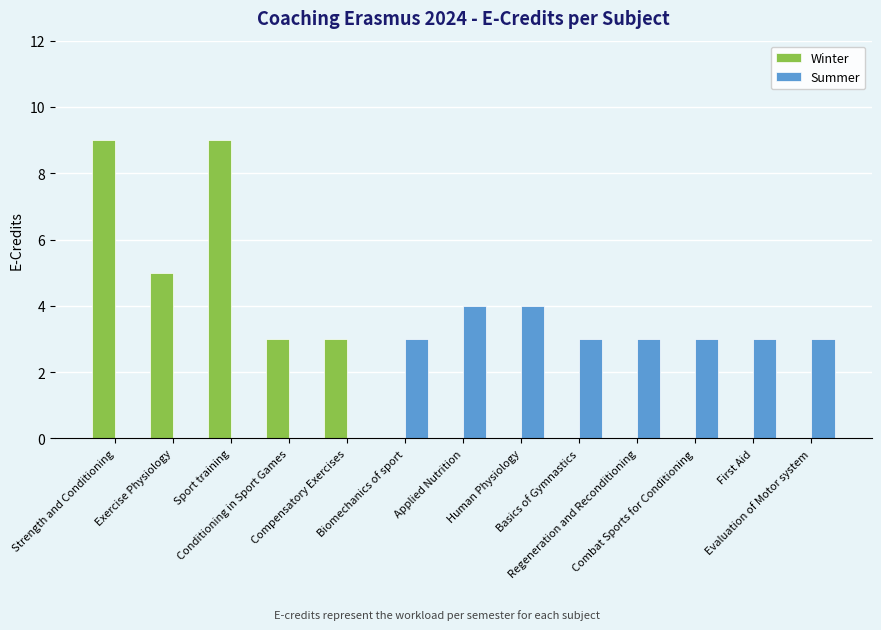

What is the sum of all Summer values?

26